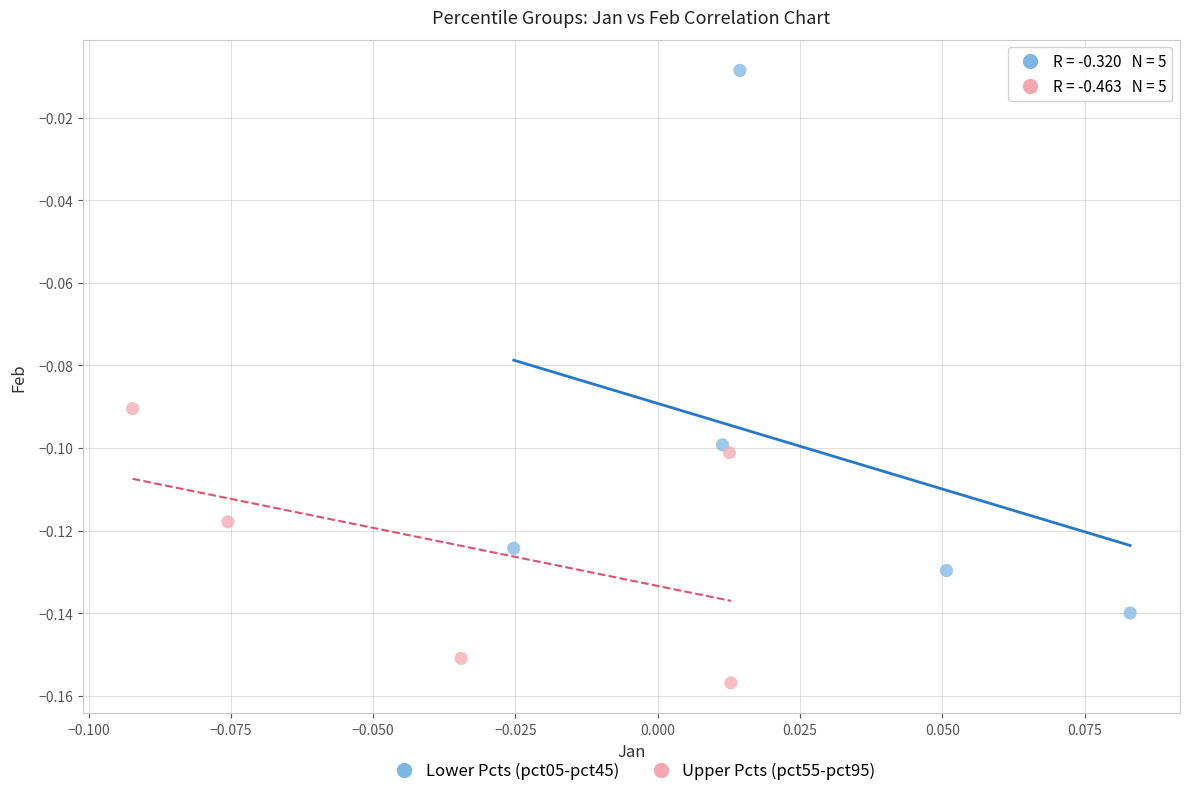

Which series has the largest Y range (max minus min)?

Lower Pcts (pct05-pct45)